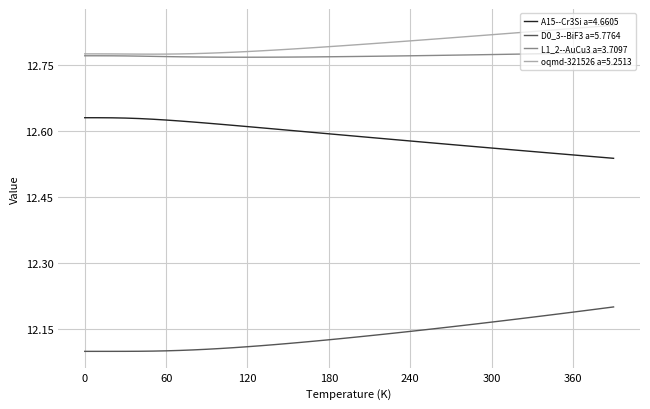

Rank the series by their maximum value, from lowest to highest.

D0_3--BiF3 a=5.7764, A15--Cr3Si a=4.6605, L1_2--AuCu3 a=3.7097, oqmd-321526 a=5.2513